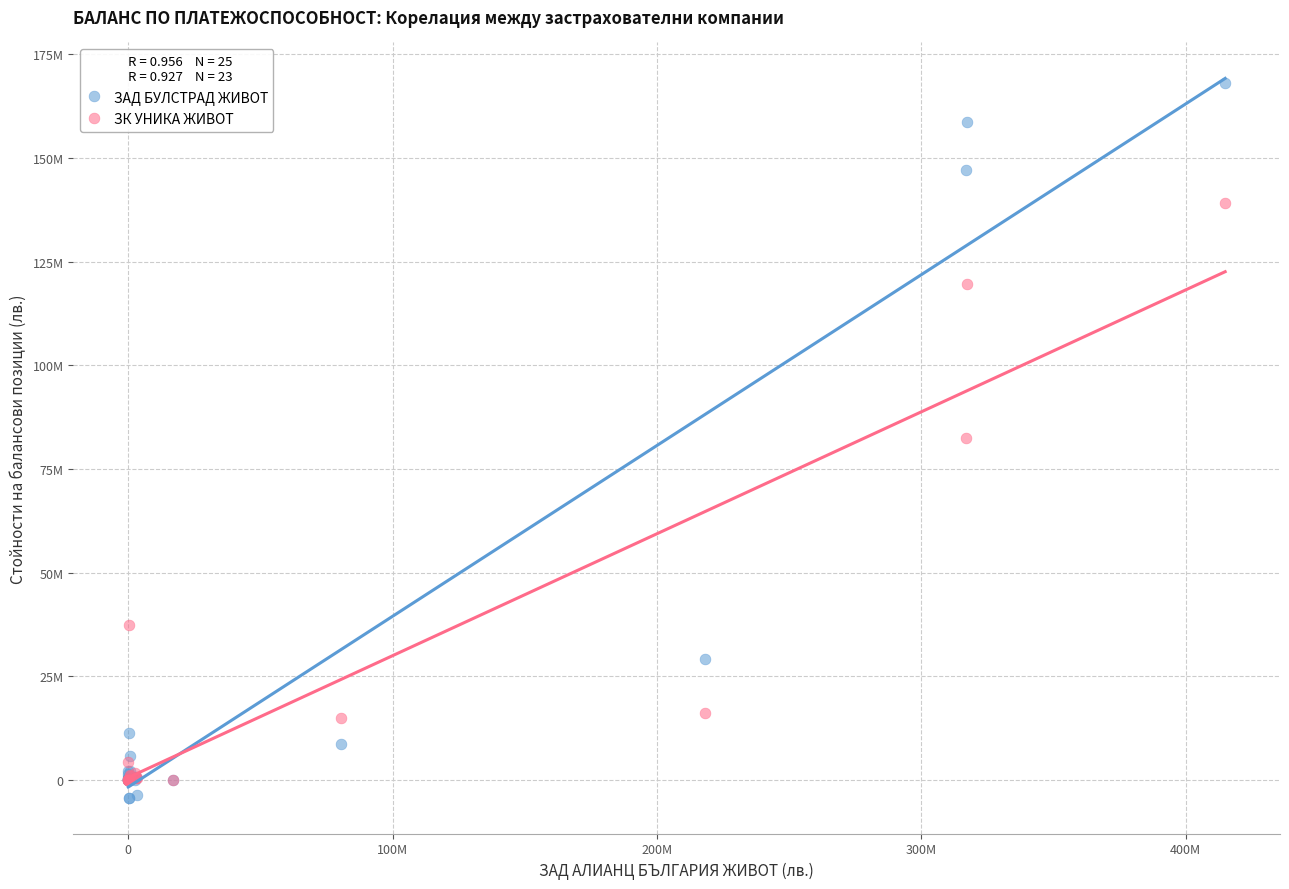

Which series has the widest spread of Y values?

ЗАД БУЛСТРАД ЖИВОТ